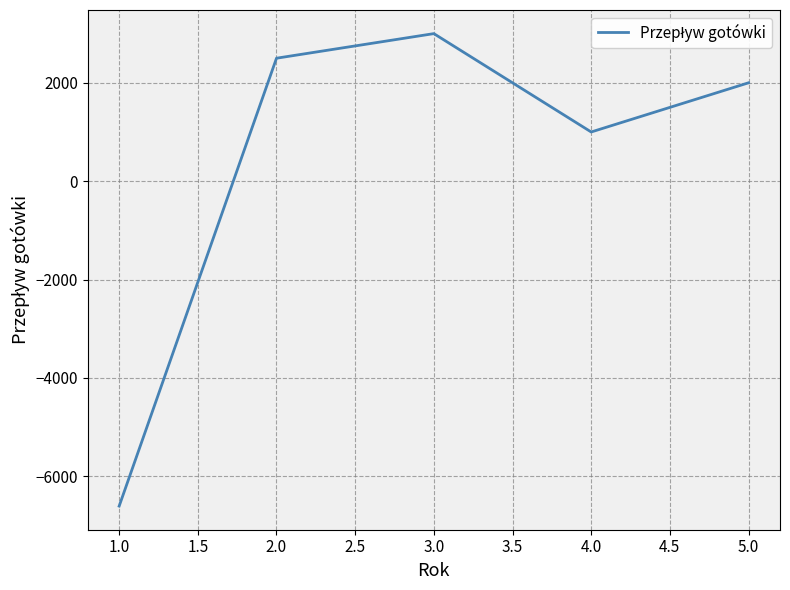

How many distinct data groups are displayed?

1